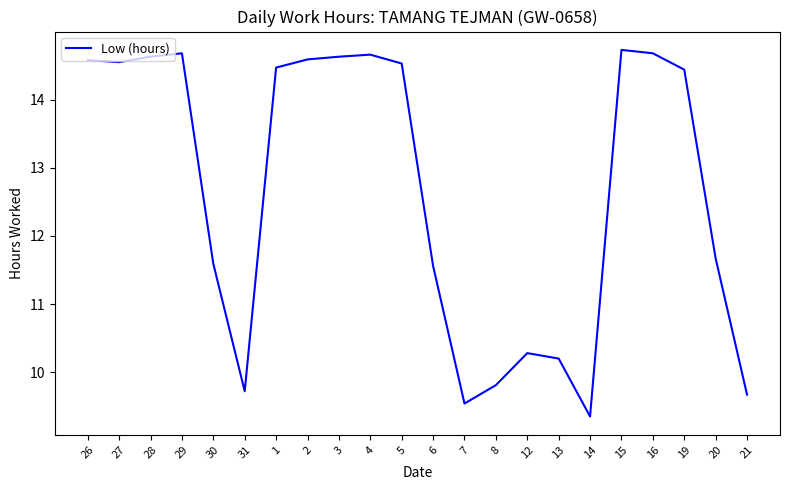

Approximately how many times larger is the value at 29 compared to 31?

1.5